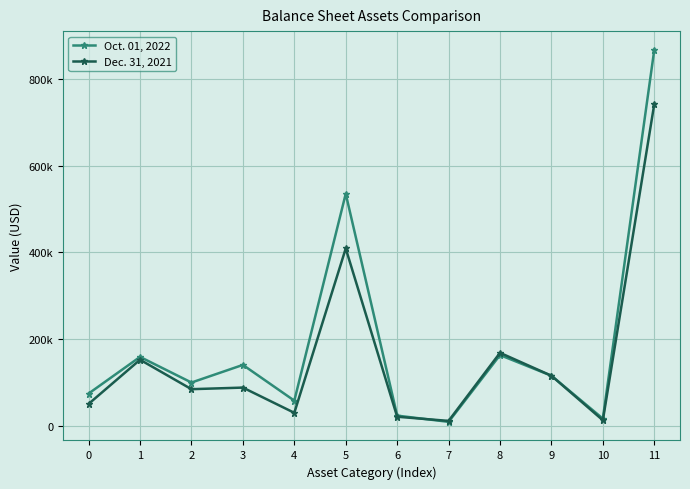

Is it true that Dec. 31, 2021 equals 153002 at 1?

True